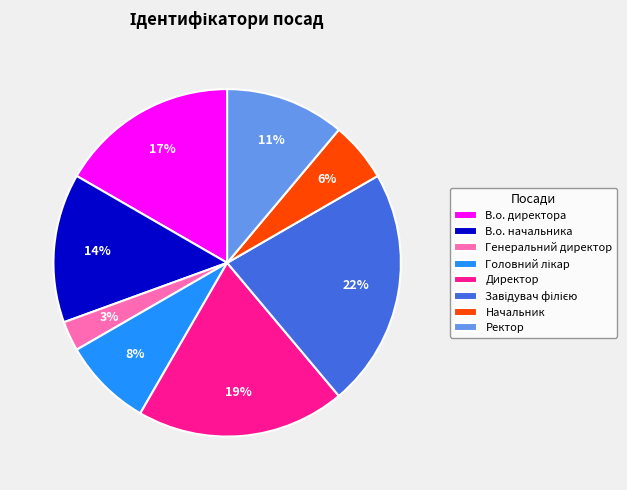

To the nearest percent, what is the difference between the Генеральний директор and В.о. директора slice percentages?

14%